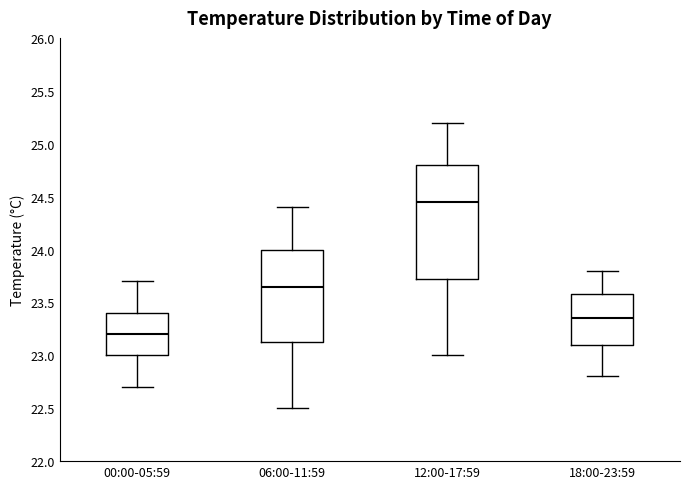

Which box is the tallest, from its lower edge to its upper edge?

12:00-17:59